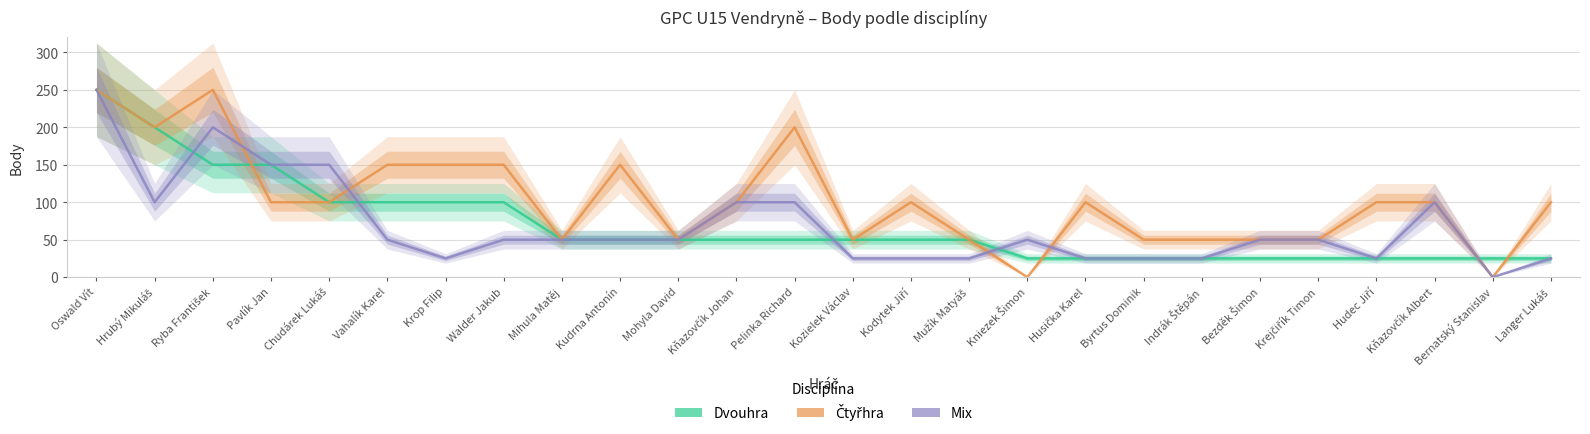

How many series are shown in this chart?

3